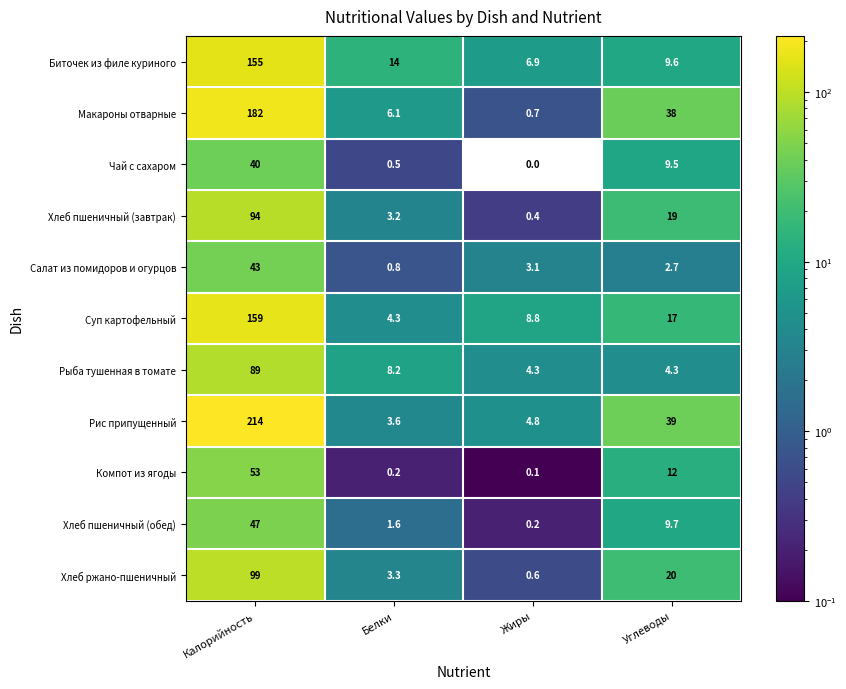

What is the total value across all series at Углеводы?

180.8